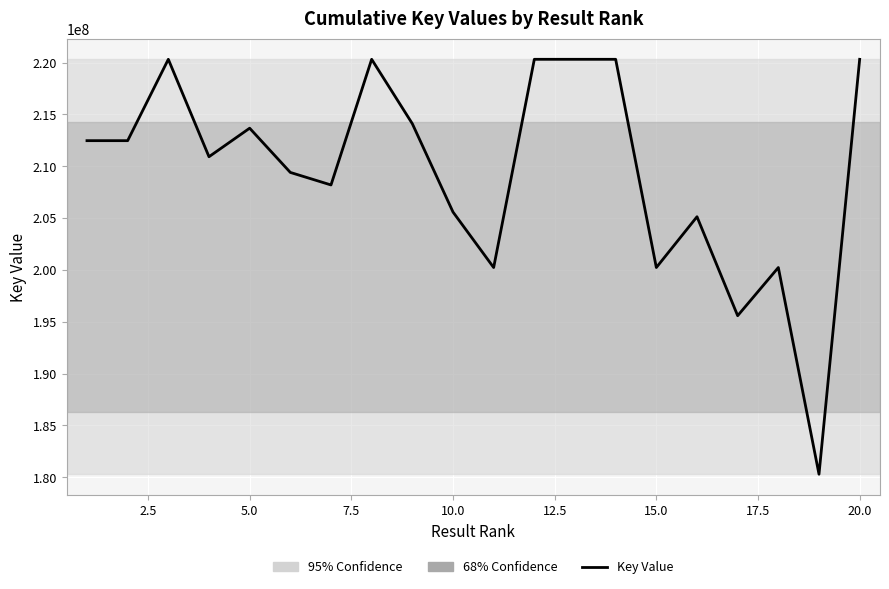

What is the greatest value displayed?

220311303